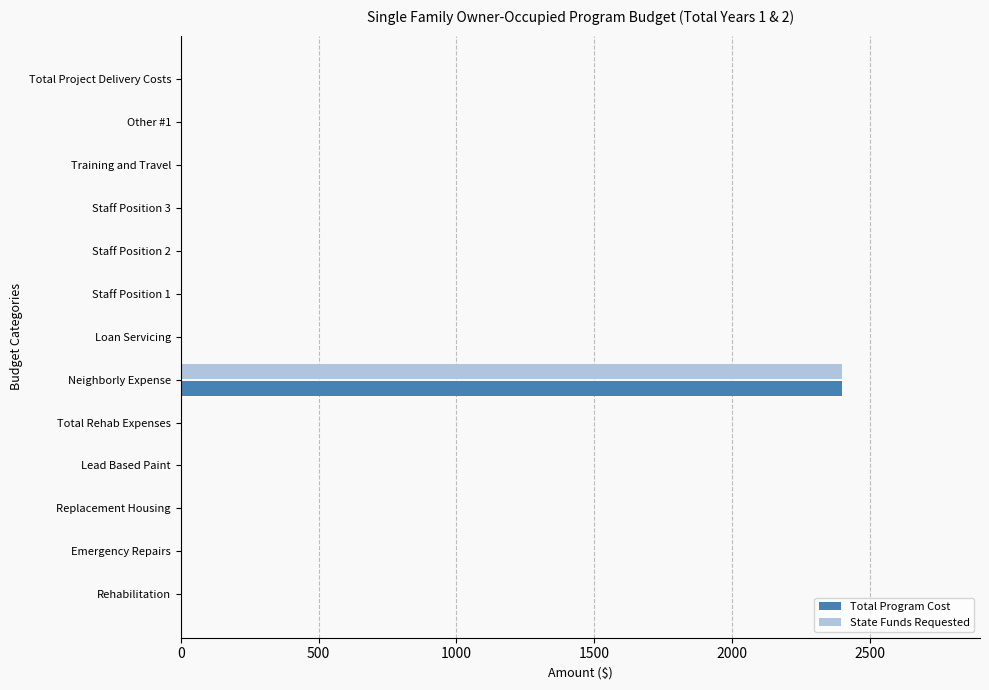

Which category has the highest value across all series?

Neighborly Expense